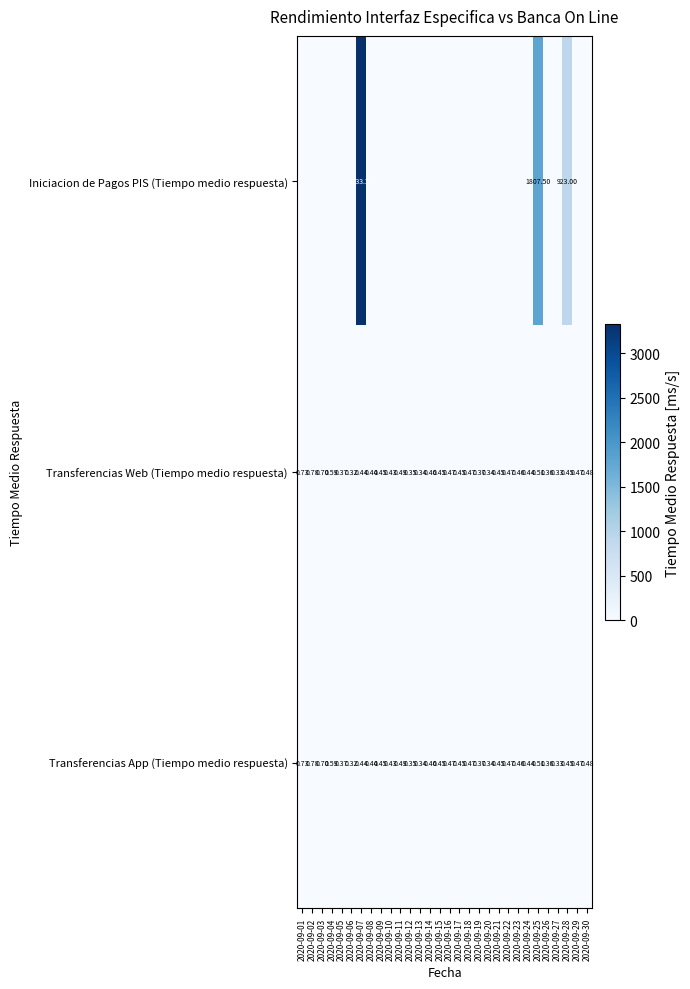

What is the sum of the Transferencias Web (Tiempo medio respuesta) values at 2020-09-09 and 2020-09-22?

0.9